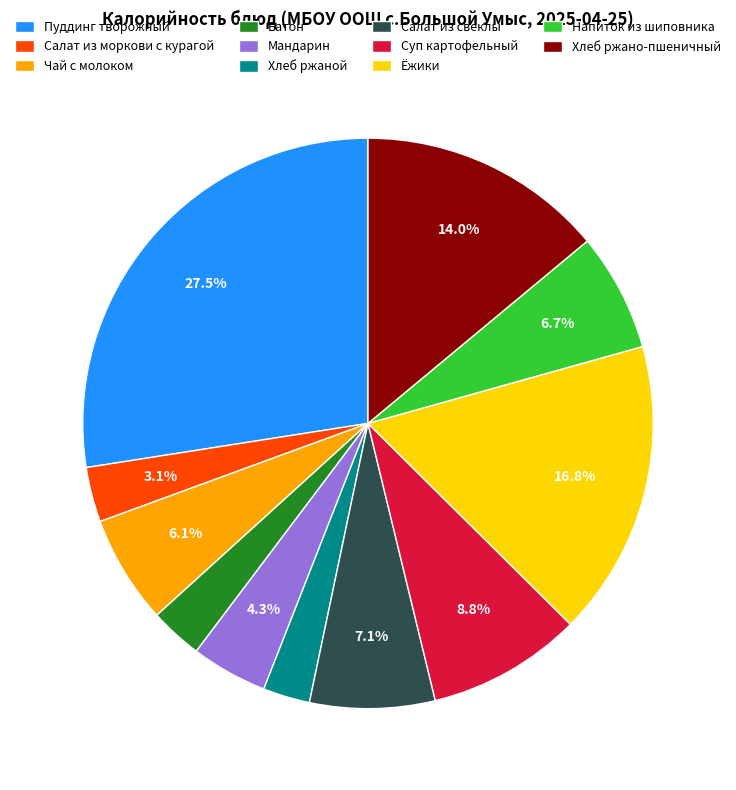

To the nearest percent, what is the difference between the largest and smallest slice percentages?

25%